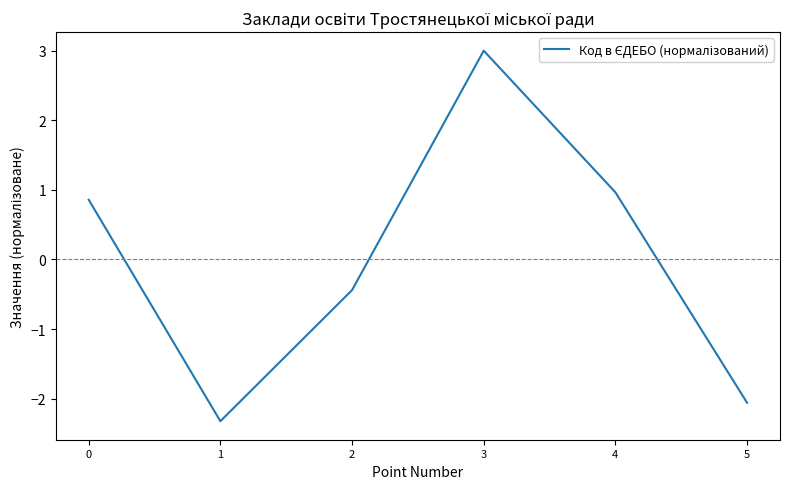

Reading left to right, what are all the values shown in this chart?

0=0.9	1=-2.3	2=-0.4	3=3.0	4=1.0	5=-2.1